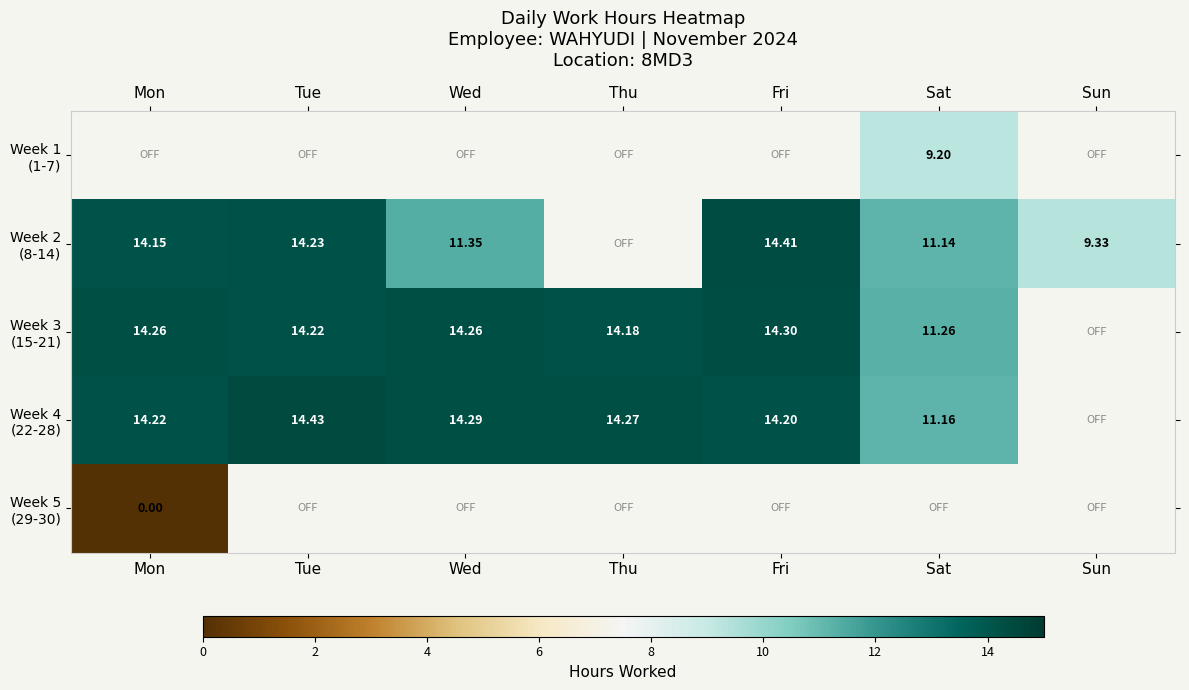

Where does the Week 4 (22-28) series first go above 14?

Mon